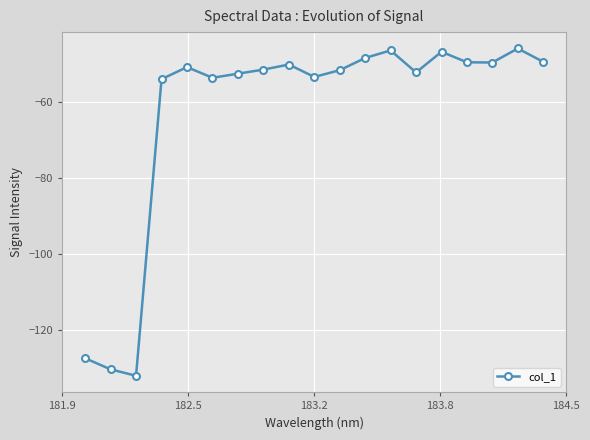

What is the maximum value shown in the chart?

-45.9